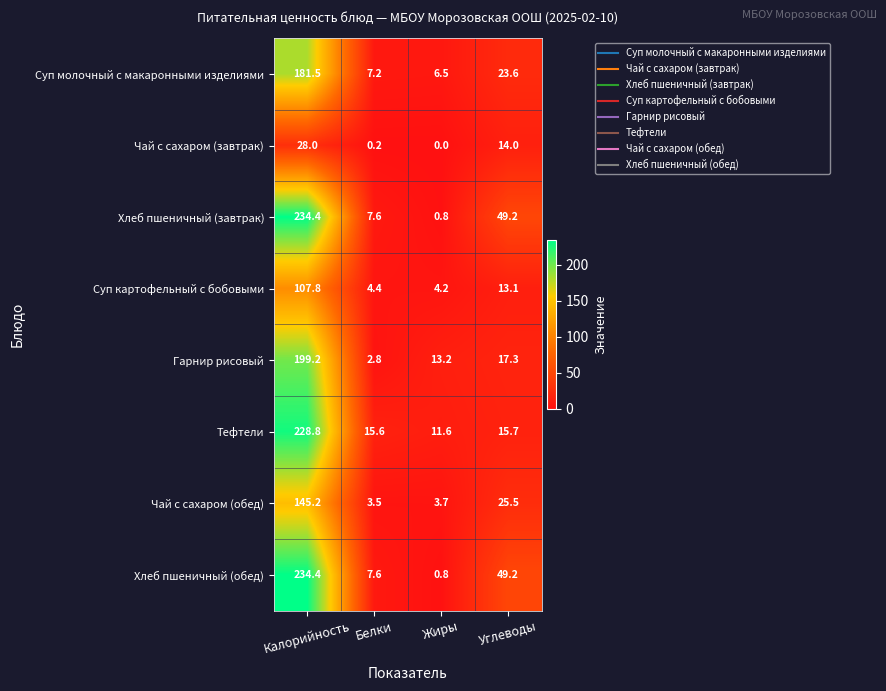

Where does the Чай с сахаром (обед) series first go above 25?

Калорийность